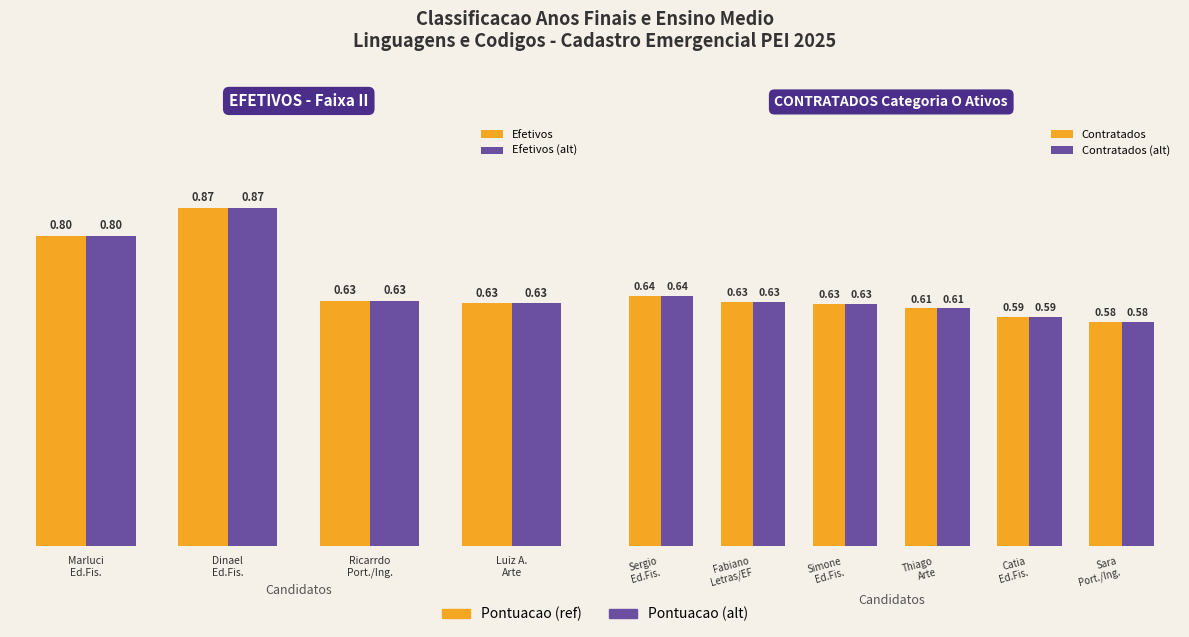

What is the value of the 1st bar from the left?

0.8